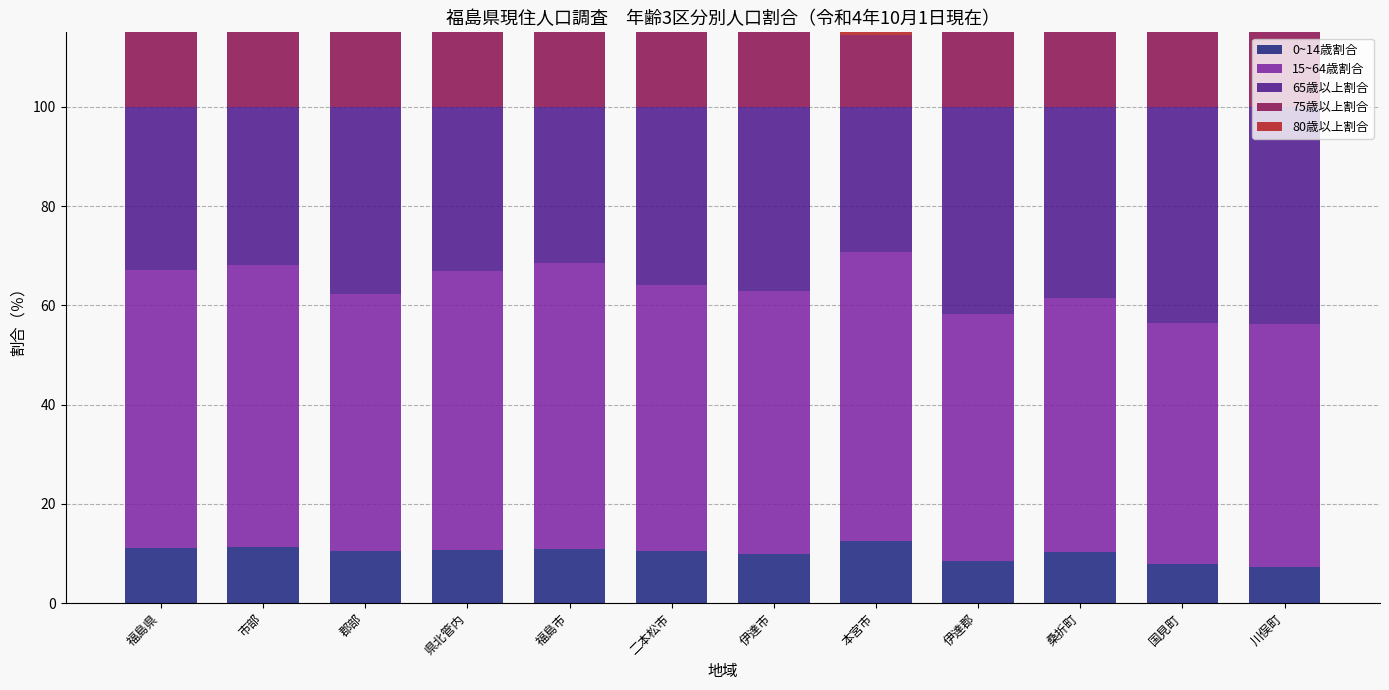

Rank the series by their maximum value, from lowest to highest.

0~14歳割合, 80歳以上割合, 75歳以上割合, 65歳以上割合, 15~64歳割合